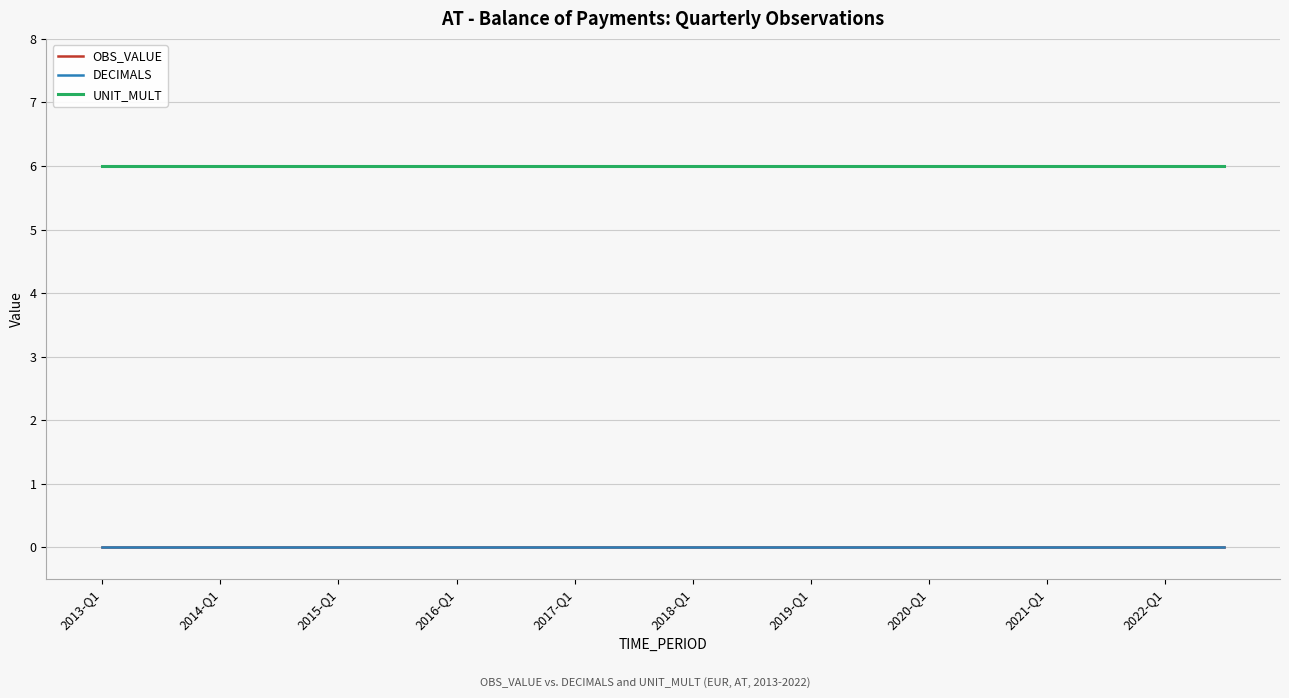

Does the chart have visible grid lines?

Yes